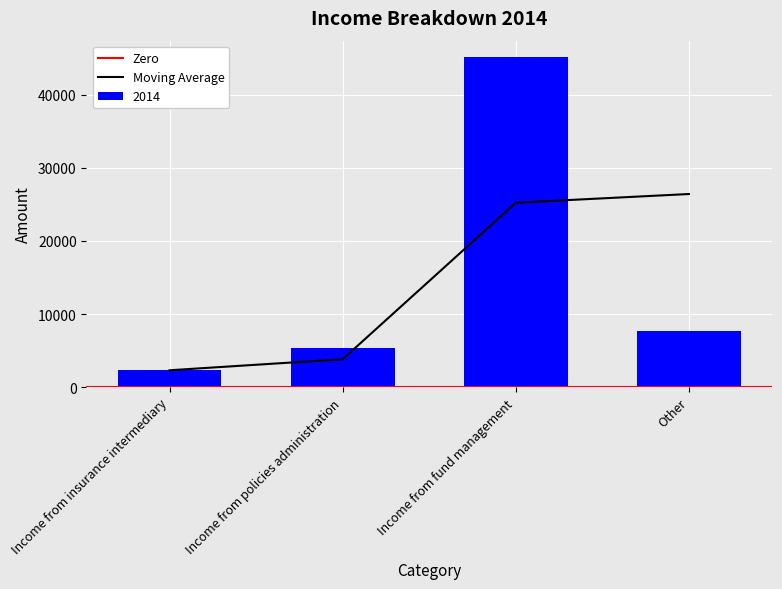

What is the value of the 4th bar from the left?

7700